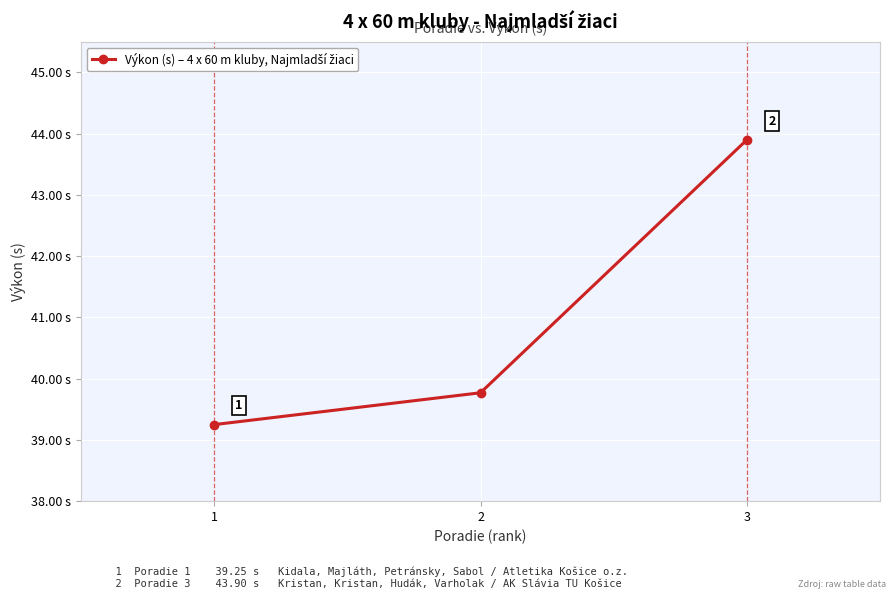

List the labels in order of value, largest first.

3, 2, 1